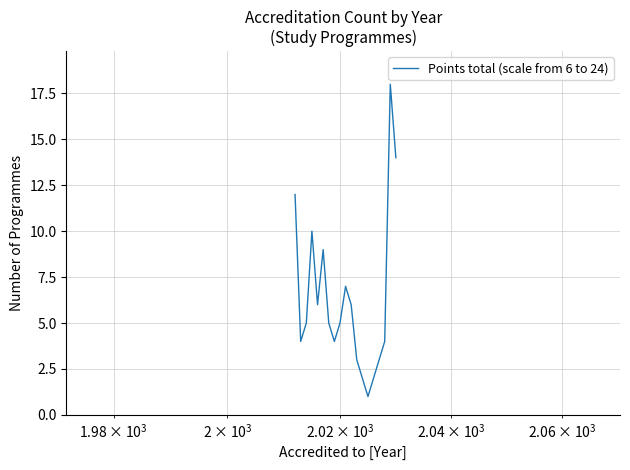

What is the maximum value shown in the chart?

18